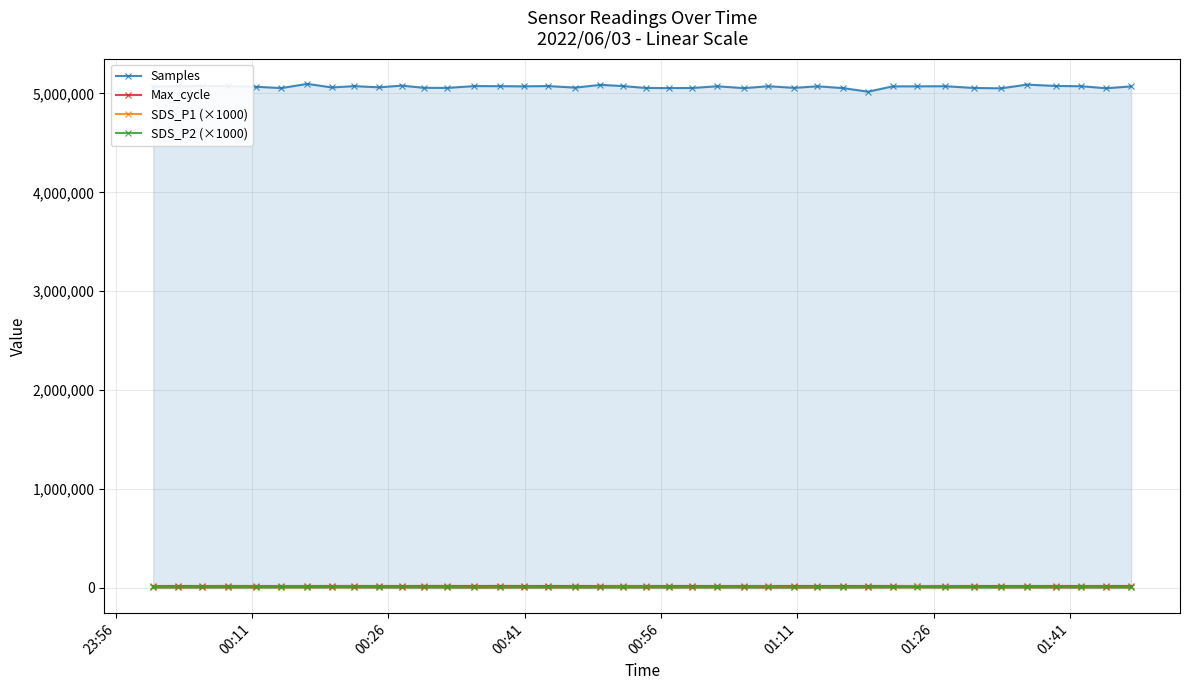

Which series has the largest total across all categories?

Samples